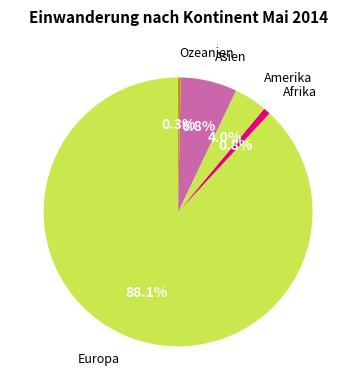

What percentage do Asien and Europa together represent?

94.9%